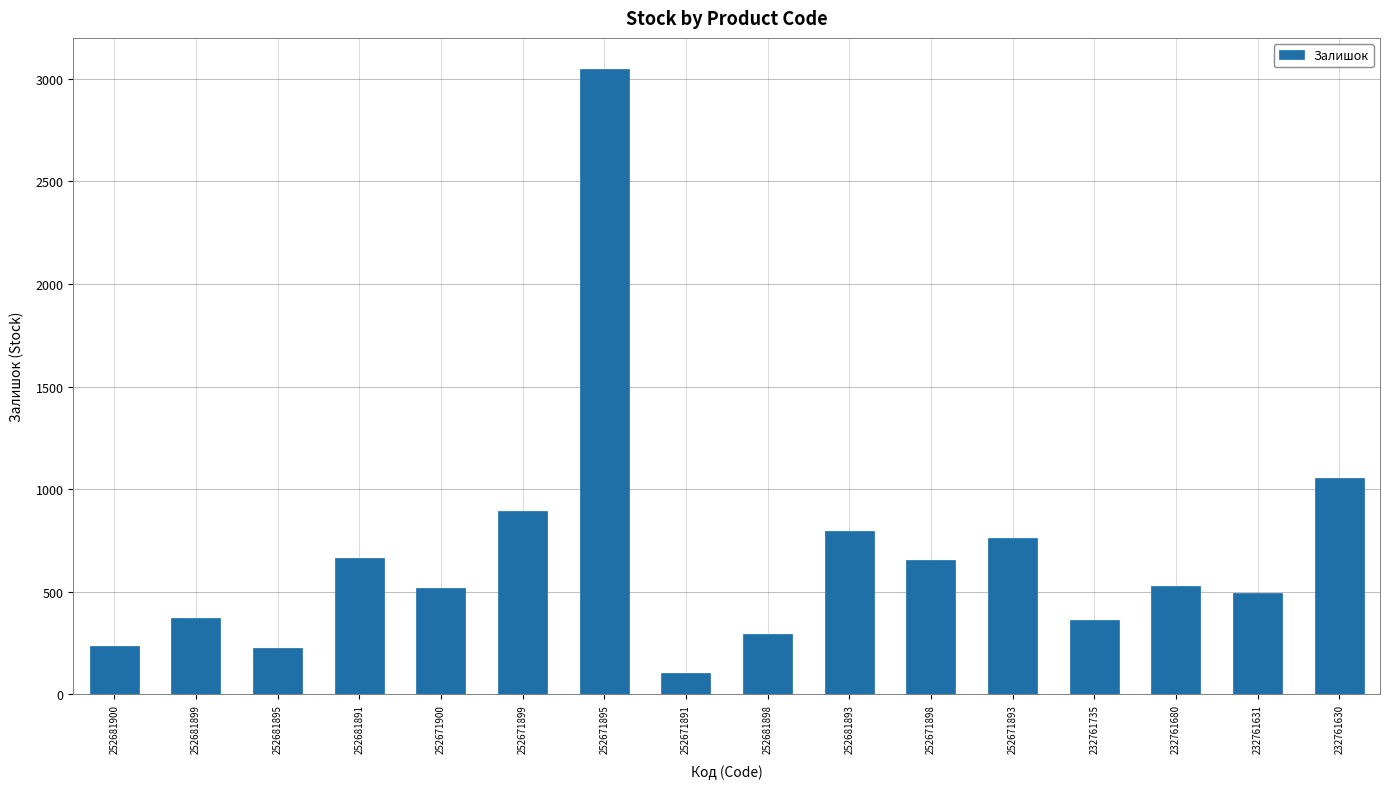

What is the value of the 1st bar from the left?

237